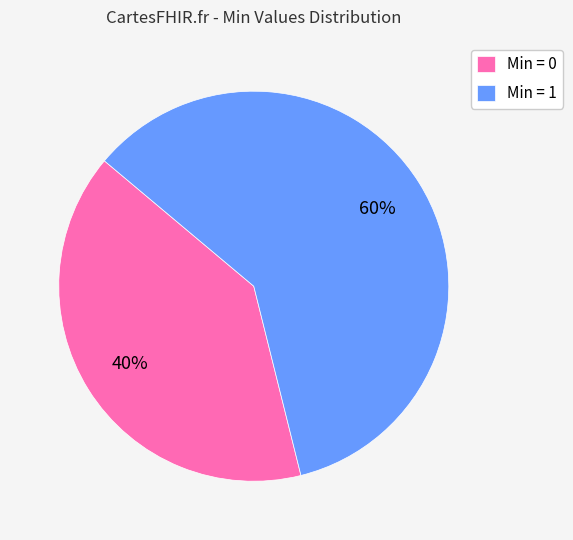

Rank the categories by value from lowest to highest.

Min = 0, Min = 1